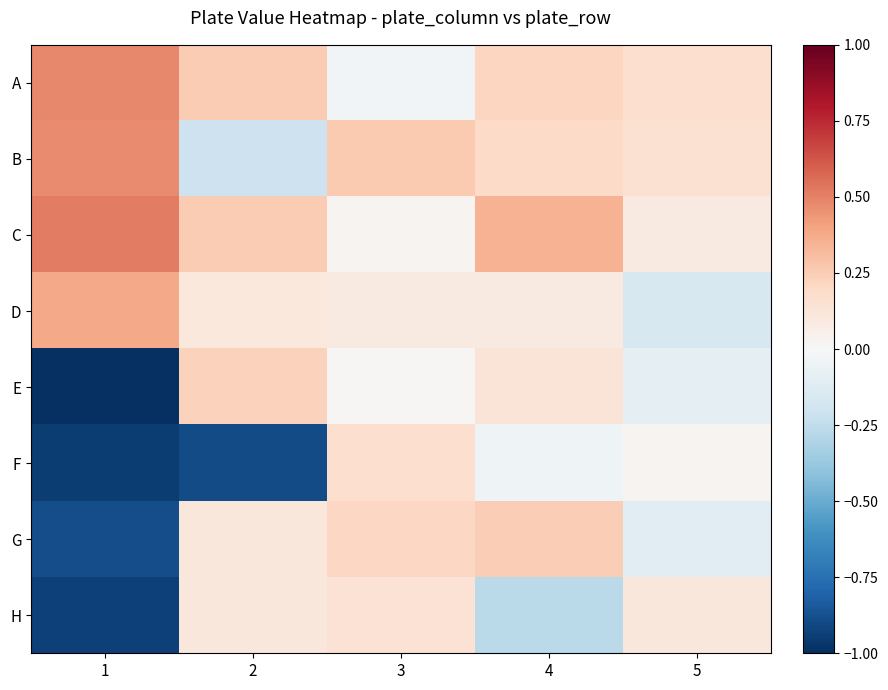

What is the minimum value shown in the chart?

-1.0